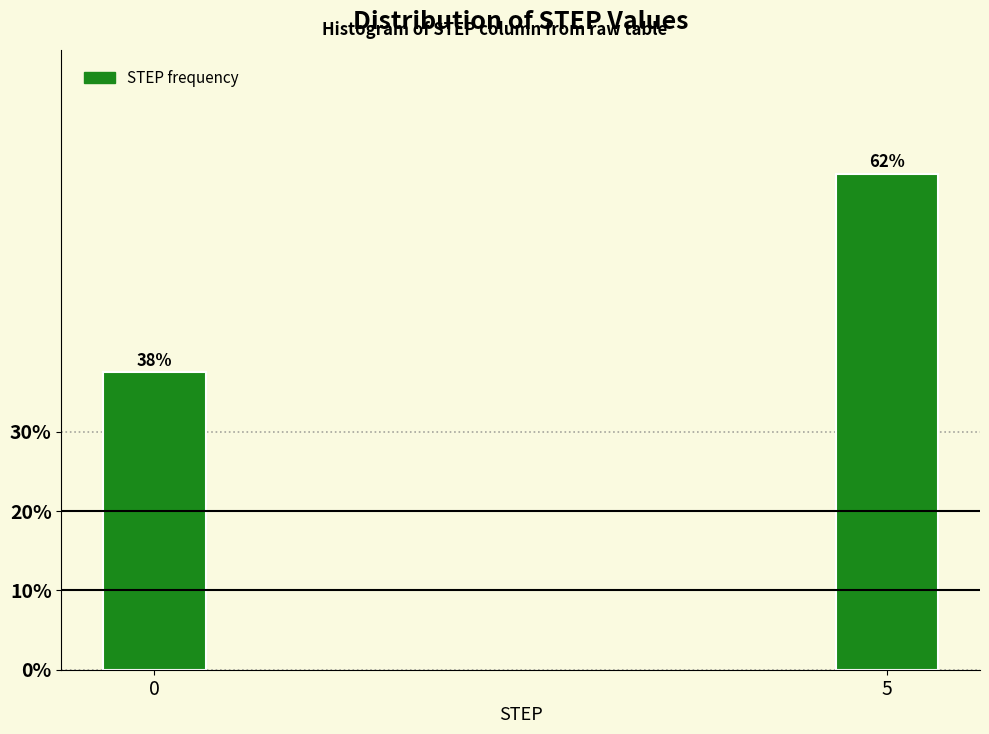

How many bars are there in total?

2